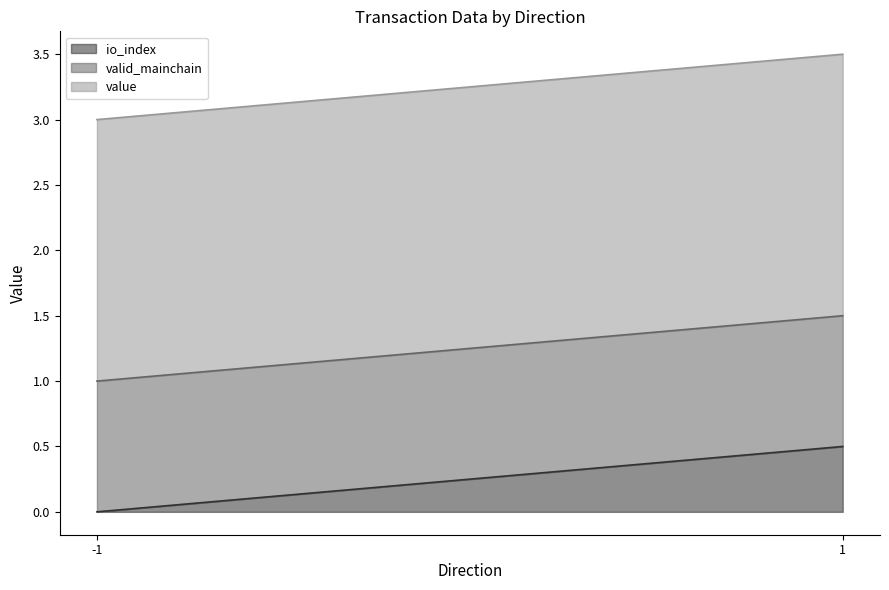

Does the chart have visible grid lines?

No